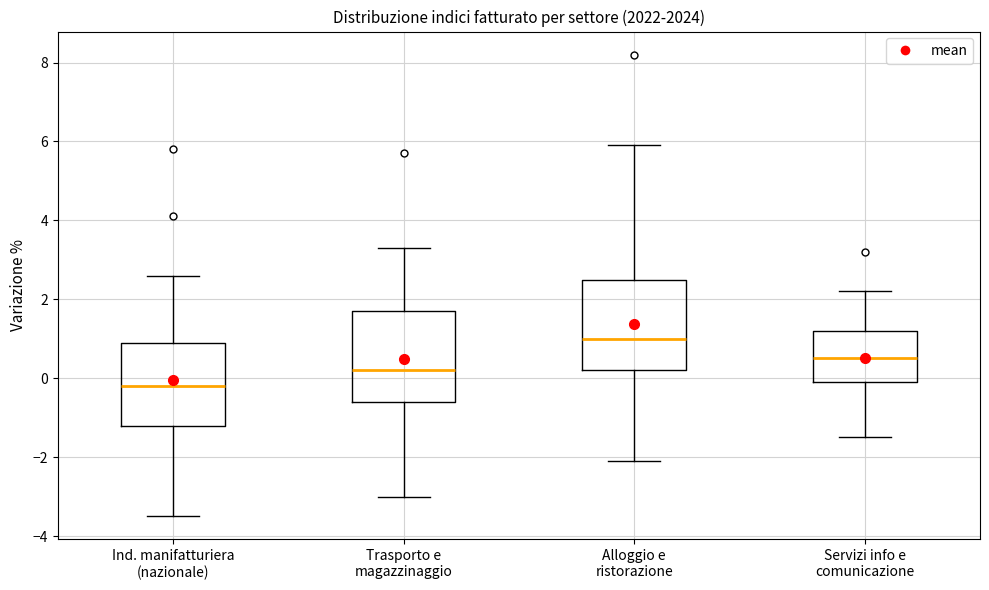

Reading left to right, transcribe this box plot: for each box, give where its median line is, the range the box spans, and where its two whiskers end, as read against the y-axis. The values are not printed on the chart, so give them approximately, as read against the axis.

Ind. manifatturiera (nazionale): median -0.2, box -1.2 to 1.0, whiskers -3.4 to 2.6
Trasporto e magazzinaggio: median 0.2, box -0.6 to 1.8, whiskers -3.0 to 3.4
Alloggio e ristorazione: median 1.0, box 0.2 to 2.6, whiskers -2.0 to 6.0
Servizi info e comunicazione: median 0.6, box 0.0 to 1.2, whiskers -1.4 to 2.2